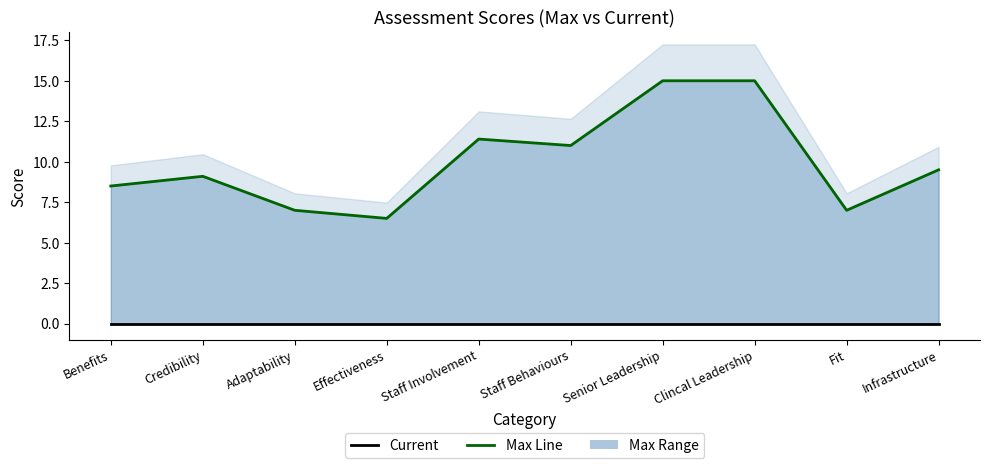

Reading right to left, what are all the values shown in this chart?

Current: Infrastructure=0.0	Fit=0.0	Clincal Leadership=0.0	Senior Leadership=0.0	Staff Behaviours=0.0	Staff Involvement=0.0	Effectiveness=0.0	Adaptability=0.0	Credibility=0.0	Benefits=0.0
Max Line: Infrastructure=9.5	Fit=7.0	Clincal Leadership=15.0	Senior Leadership=15.0	Staff Behaviours=11.0	Staff Involvement=11.4	Effectiveness=6.5	Adaptability=7.0	Credibility=9.1	Benefits=8.5